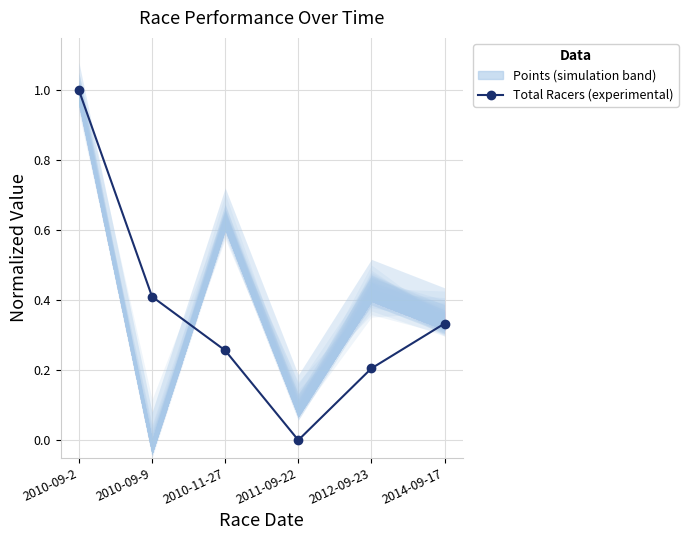

What is the label of the 4th point from the left?

2011-09-22